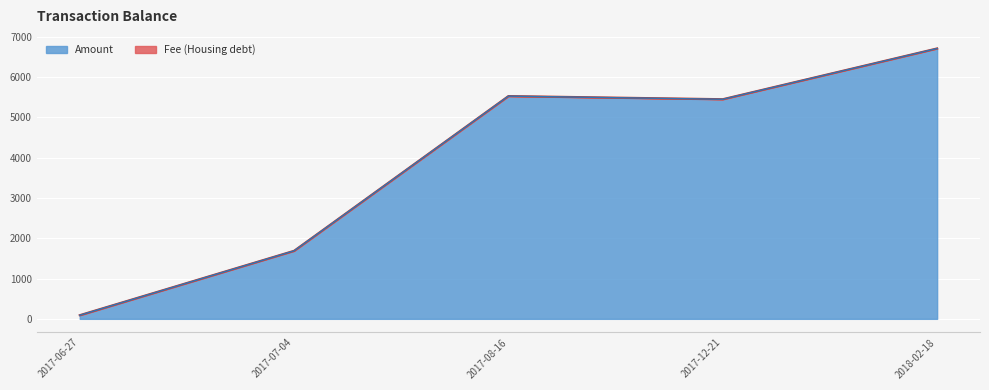

Which category has the lowest value across all series?

2017-06-27